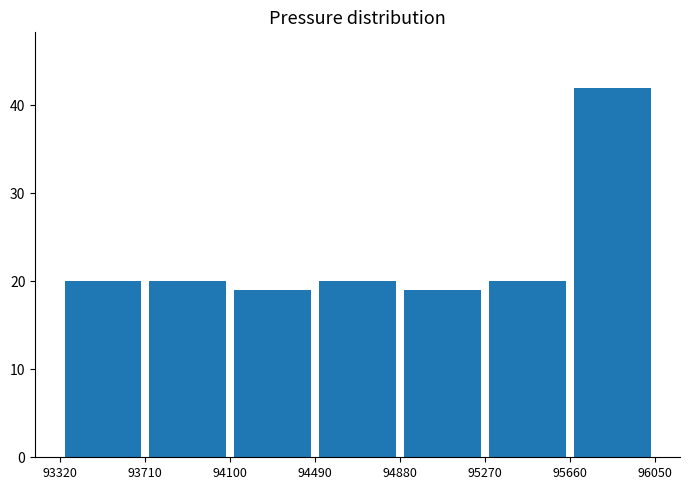

Reading left to right, transcribe this chart: for each bar, give the range it covers on the x-axis and its height. The values are not printed on the chart, so give them approximately, as read against the axis.

93320 to 93710: 20
93710 to 94100: 20
94100 to 94490: 19
94490 to 94880: 20
94880 to 95270: 19
95270 to 95660: 20
95660 to 96050: 42